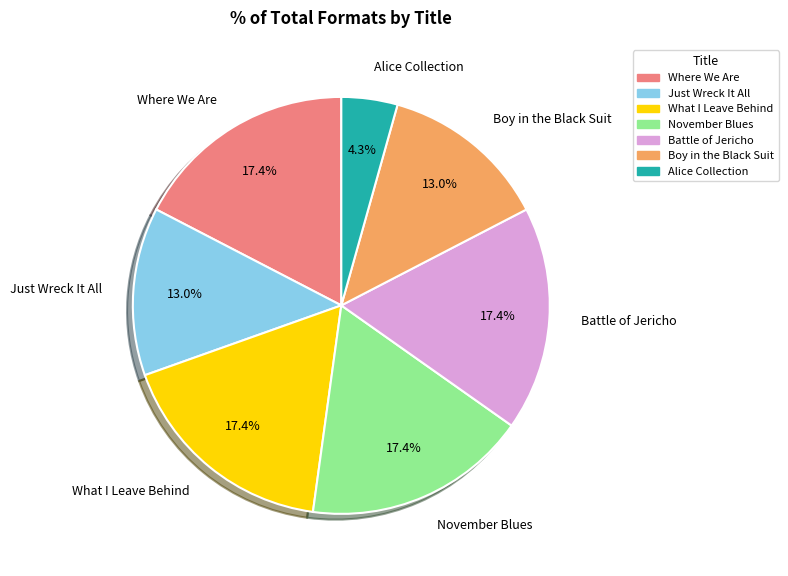

Approximately how many times larger is the value at November Blues compared to Boy in the Black Suit?

1.3